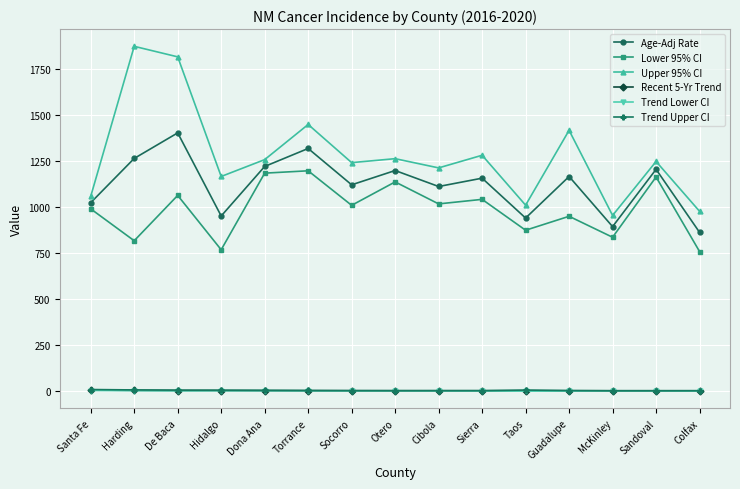

Is this an area chart (filled region under the line)?

No